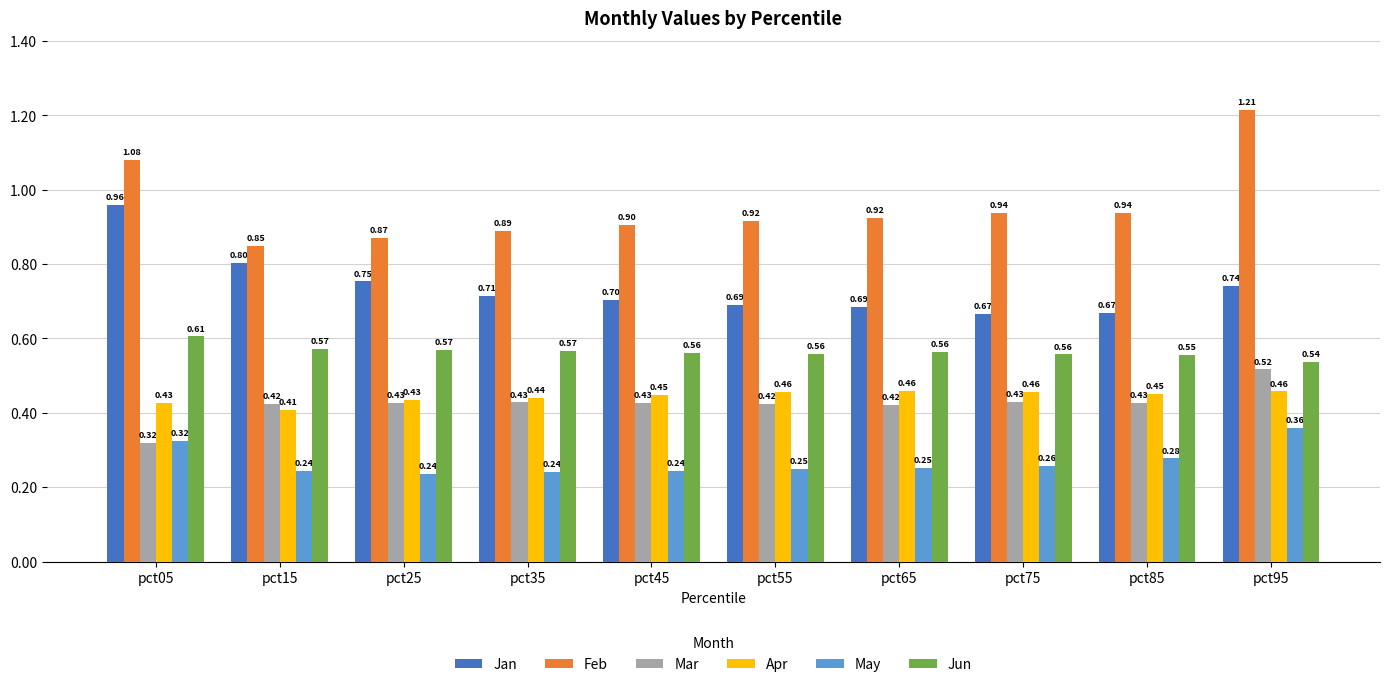

What are all the series names shown in the legend?

Jan, Feb, Mar, Apr, May, Jun